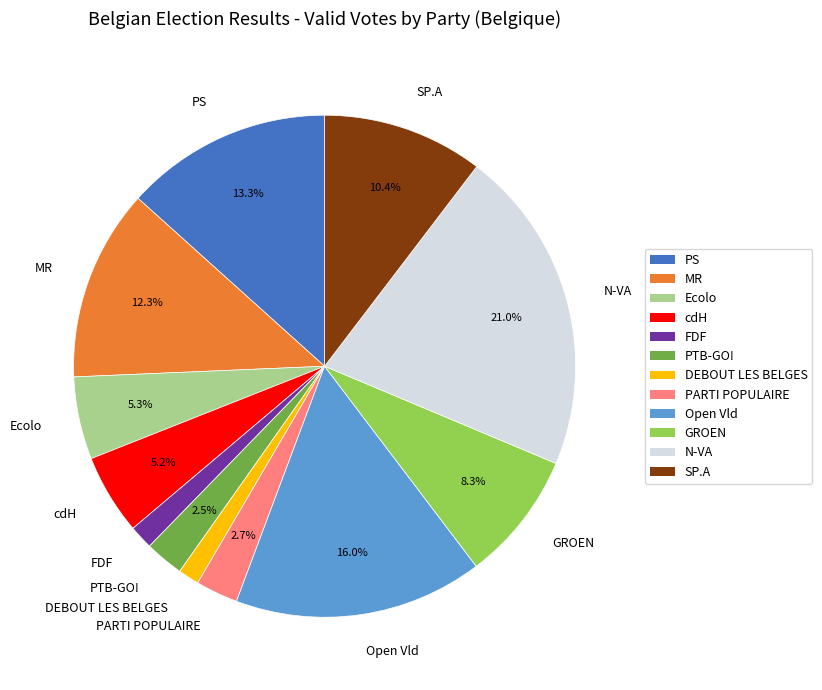

What is the ratio of the value at N-VA to the value at PS?

1.6